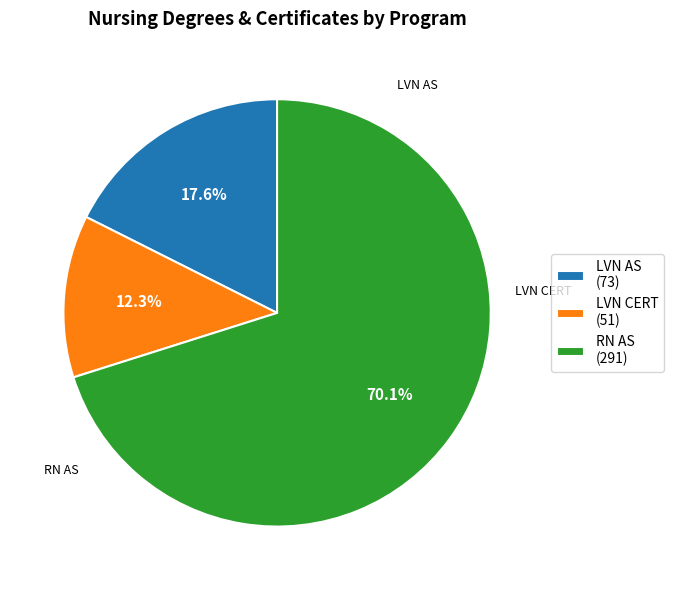

To the nearest percent, what is the average slice percentage?

33%